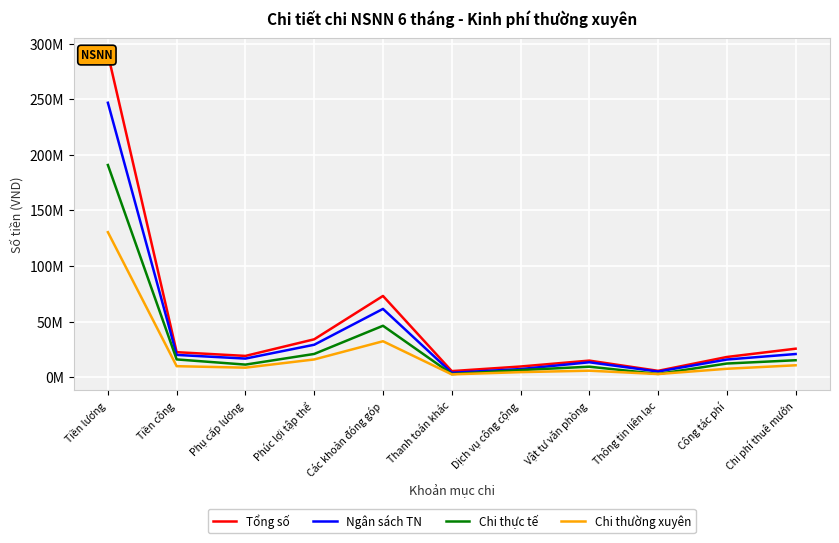

At which category is the sum across all series the highest?

Tiền lương